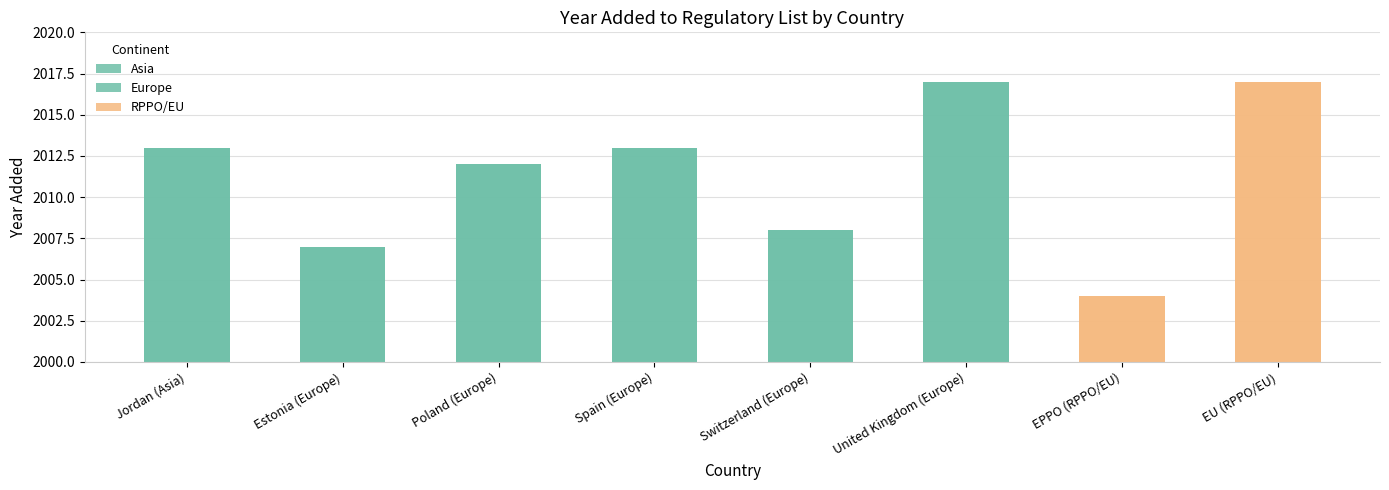

Reading right to left, list all the values displayed in this chart.

2017	2004	2017	2008	2013	2012	2007	2013